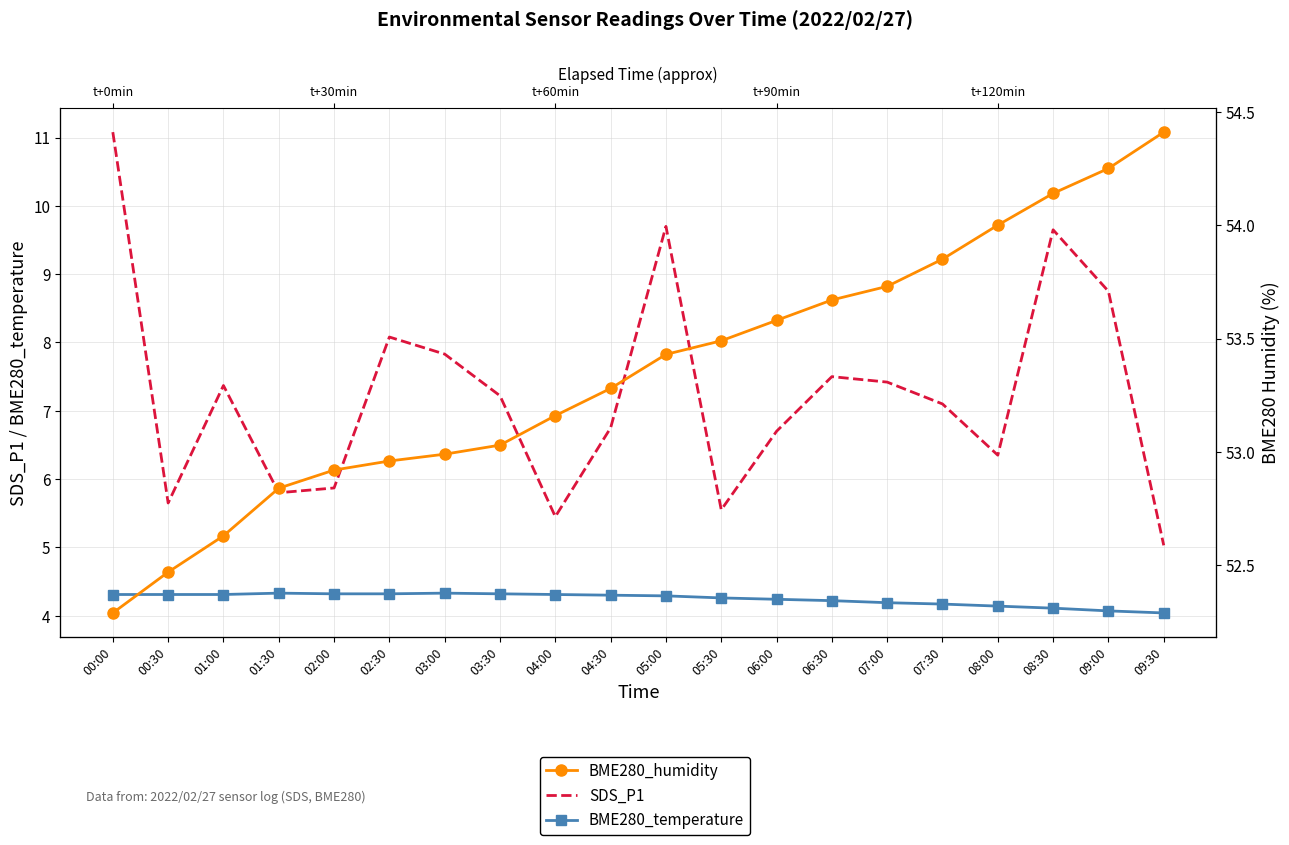

What is the minimum value shown in the chart?

4.0